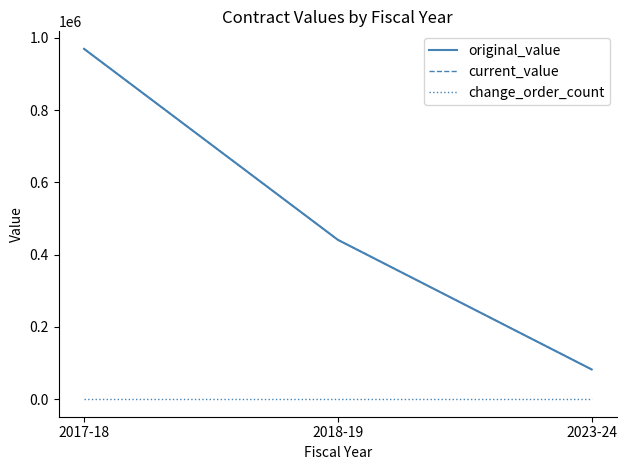

What is the highest value of the current_value series?

969260.0